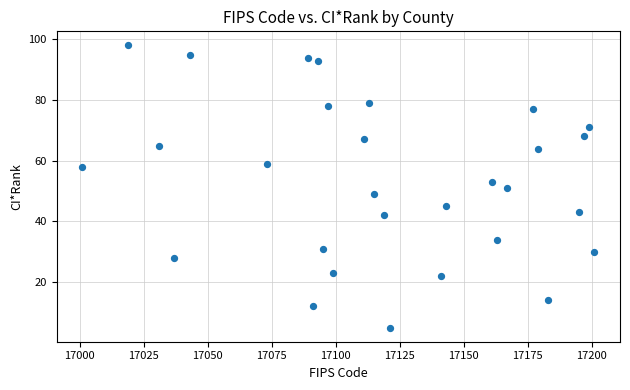

What is the range of Y values (max minus min)?

93